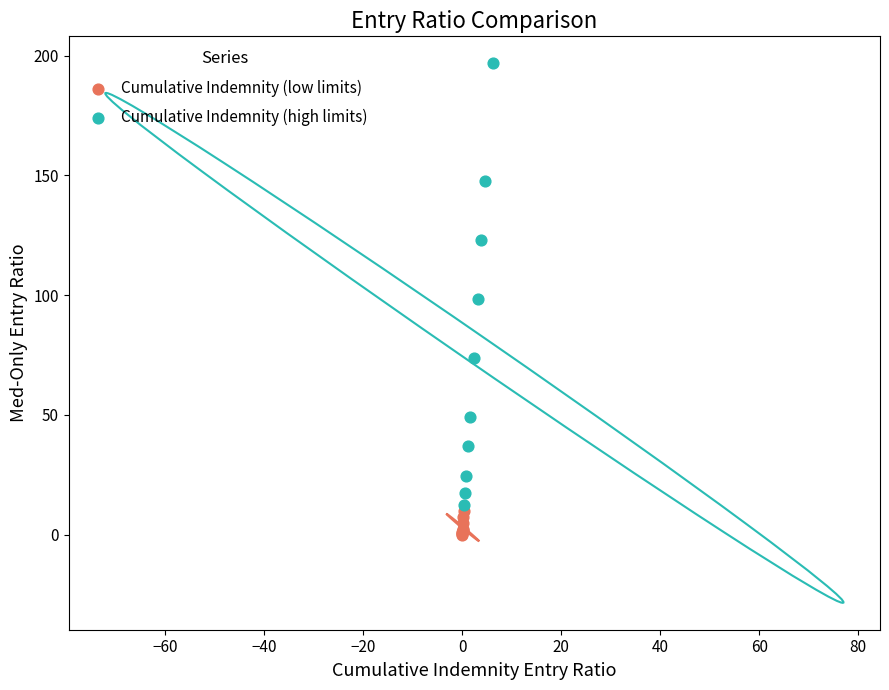

Which series has the widest spread of Y values?

Cumulative Indemnity (high limits)